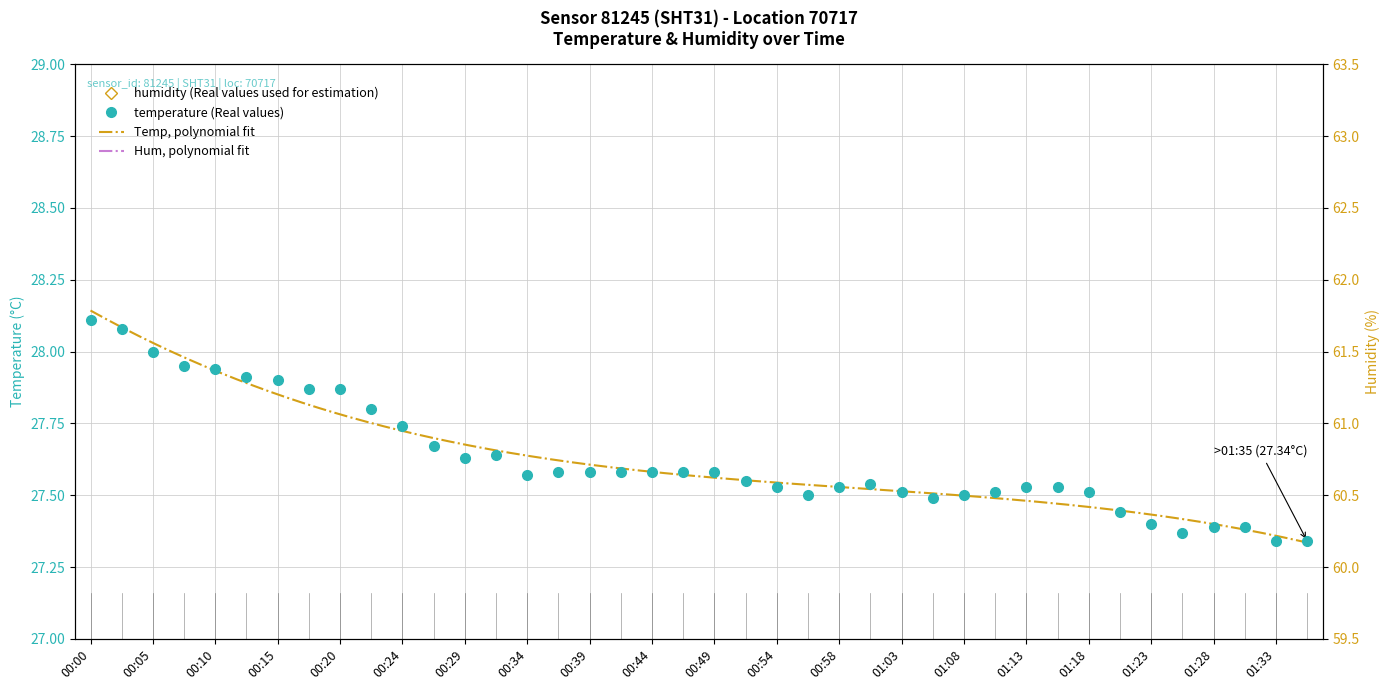

Is it true that temperature equals 27.3 at 01:33?

True